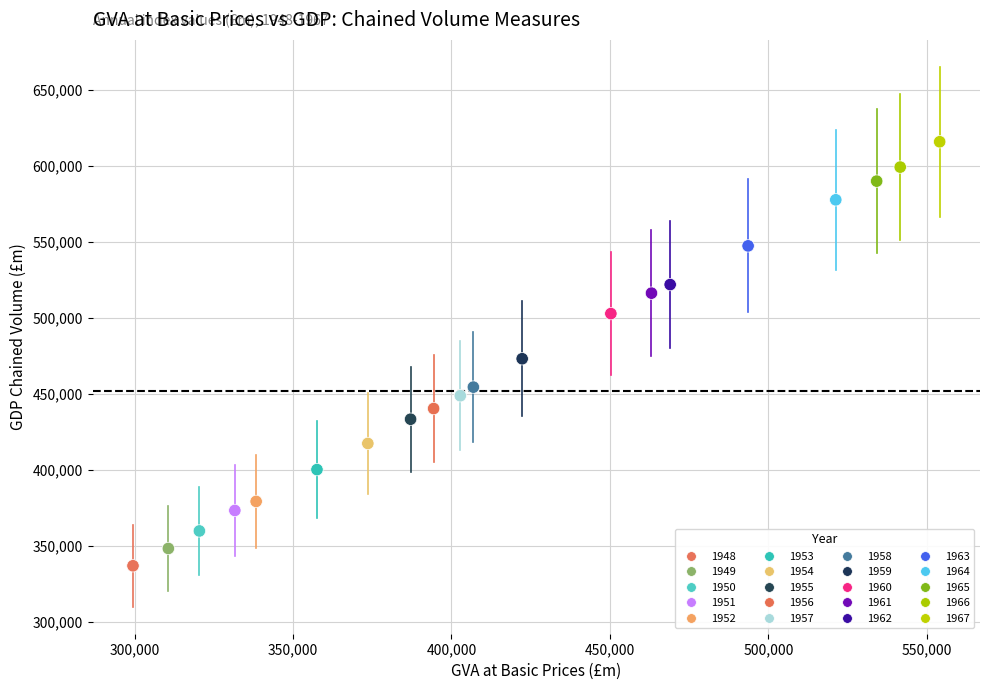

What is the range of X values (max minus min)?

254555